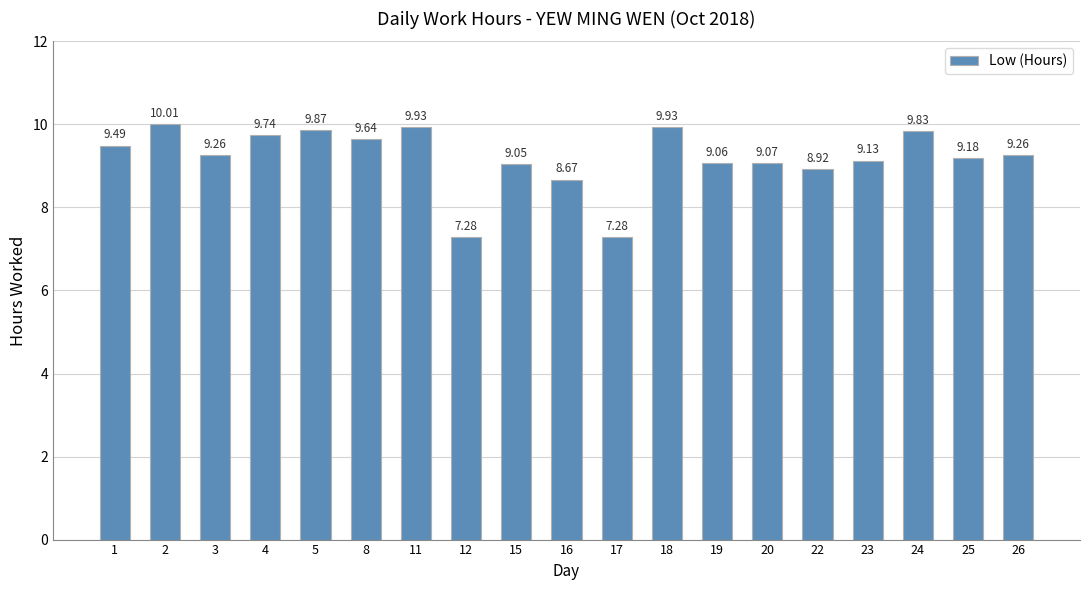

Which has a higher value, 26 or 12?

26